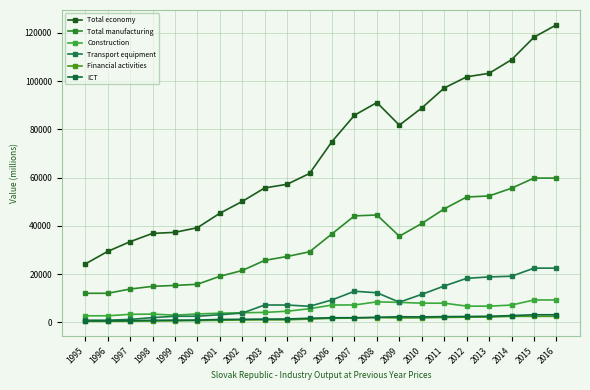

What is the sum of the Financial activities values at 2013 and 2002?

3092.9